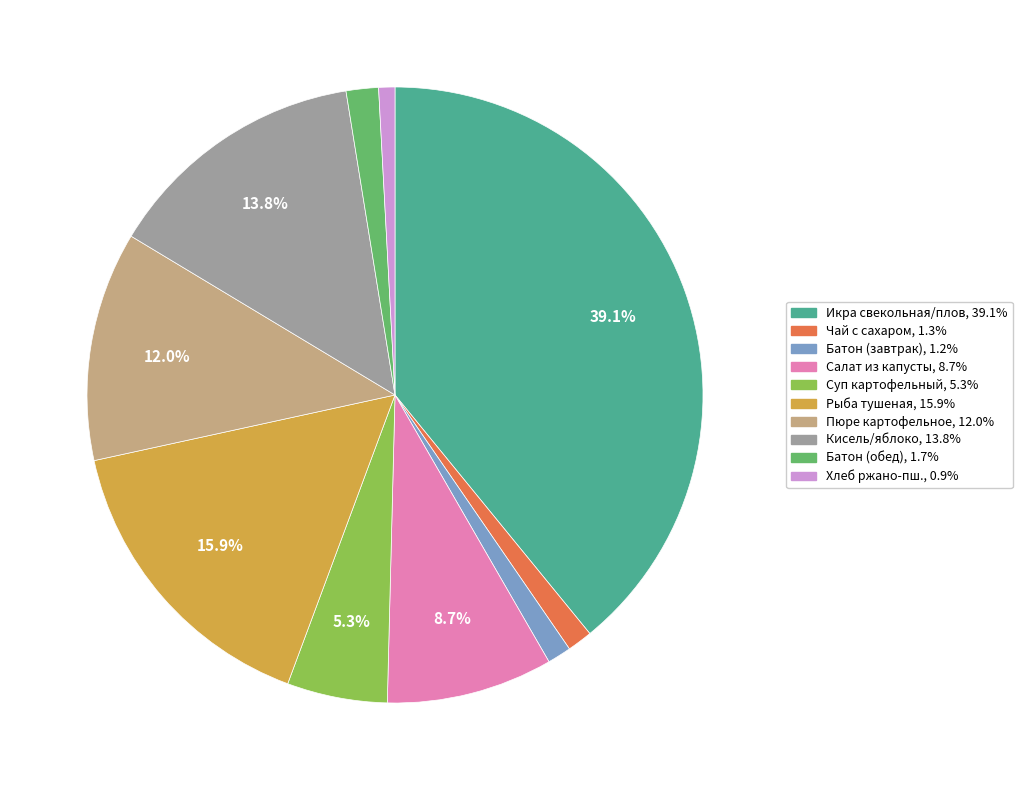

Is there a majority slice in this chart?

No